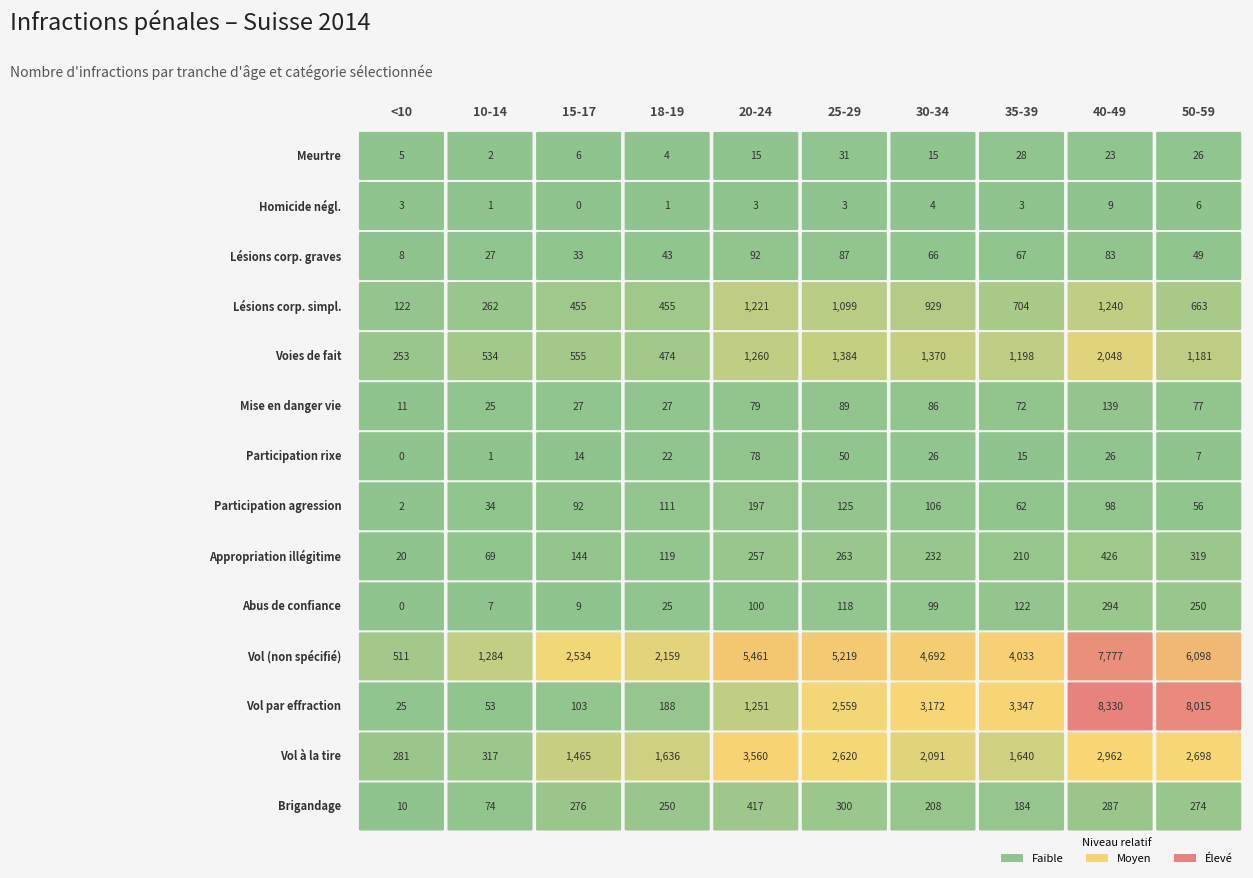

Which series has the largest total across all categories?

Vol (non spécifié)